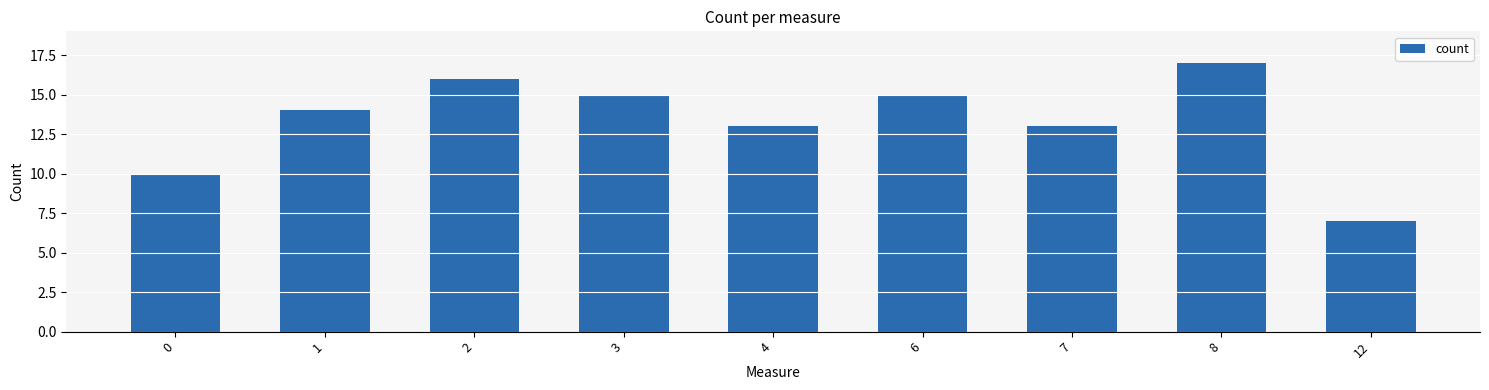

What is the minimum value shown in the chart?

7